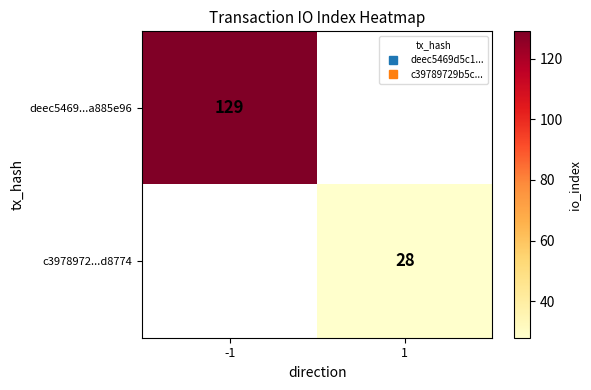

List the series in order of their peak value, highest first.

deec5469...a885e96, c3978972...d8774